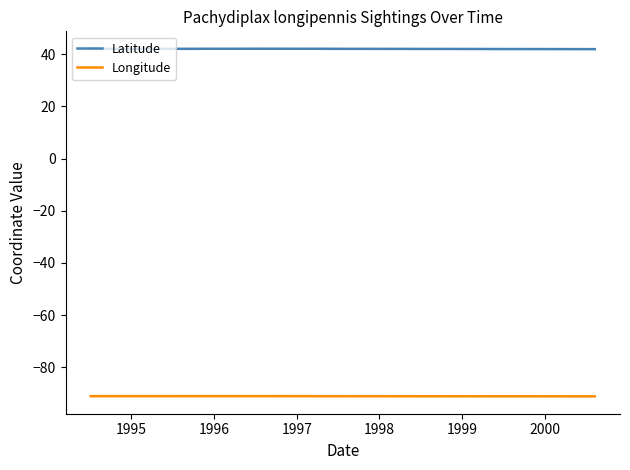

True or false: Latitude and Longitude cross at least once.

False